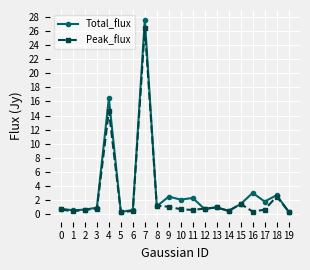

Rank the series at 10 from lowest to highest value.

Peak_flux, Total_flux